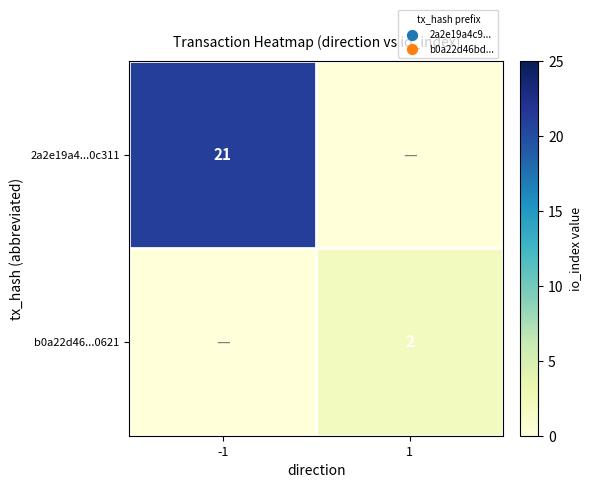

The value of b0a22d46...0621 at 1 is 1. True or false?

False